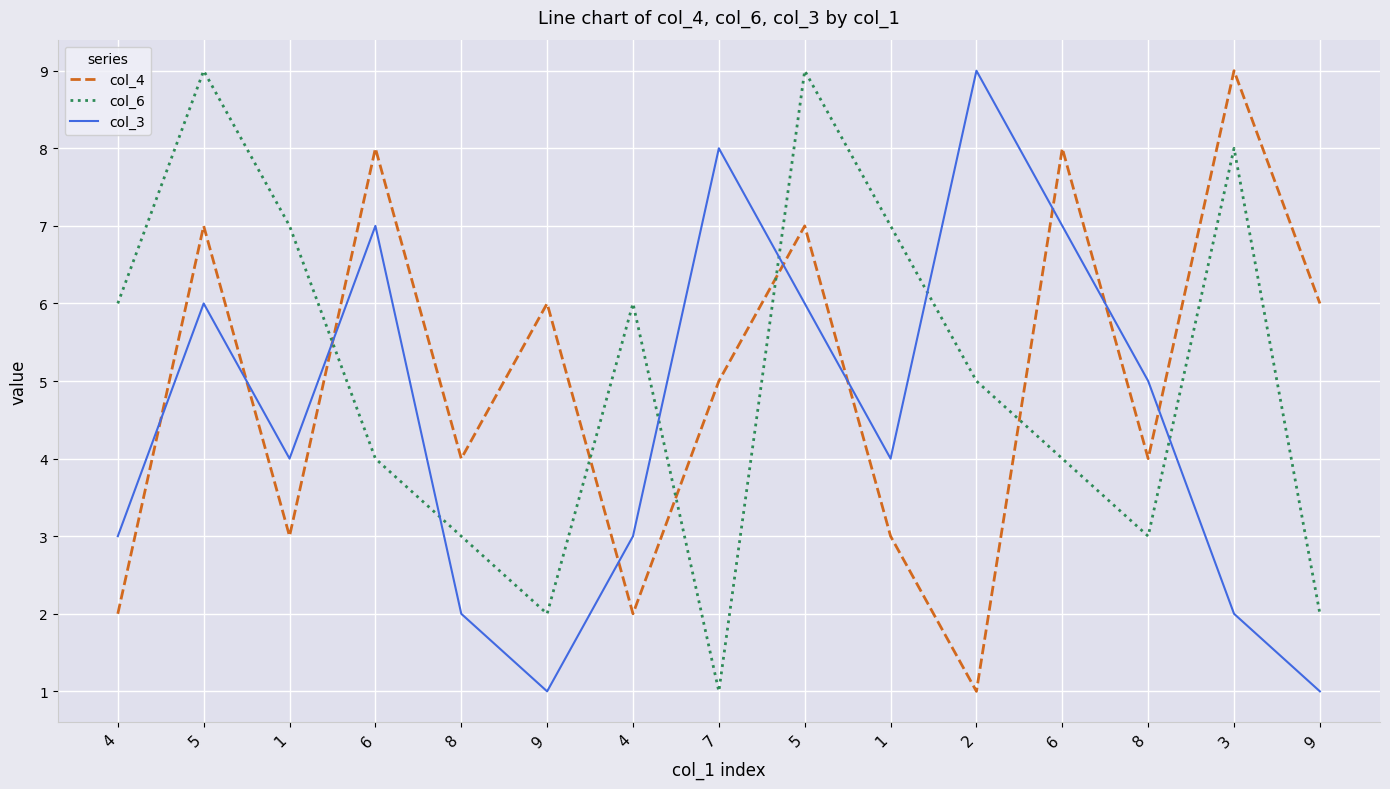

Which category has the lowest value in the col_4 series?

2